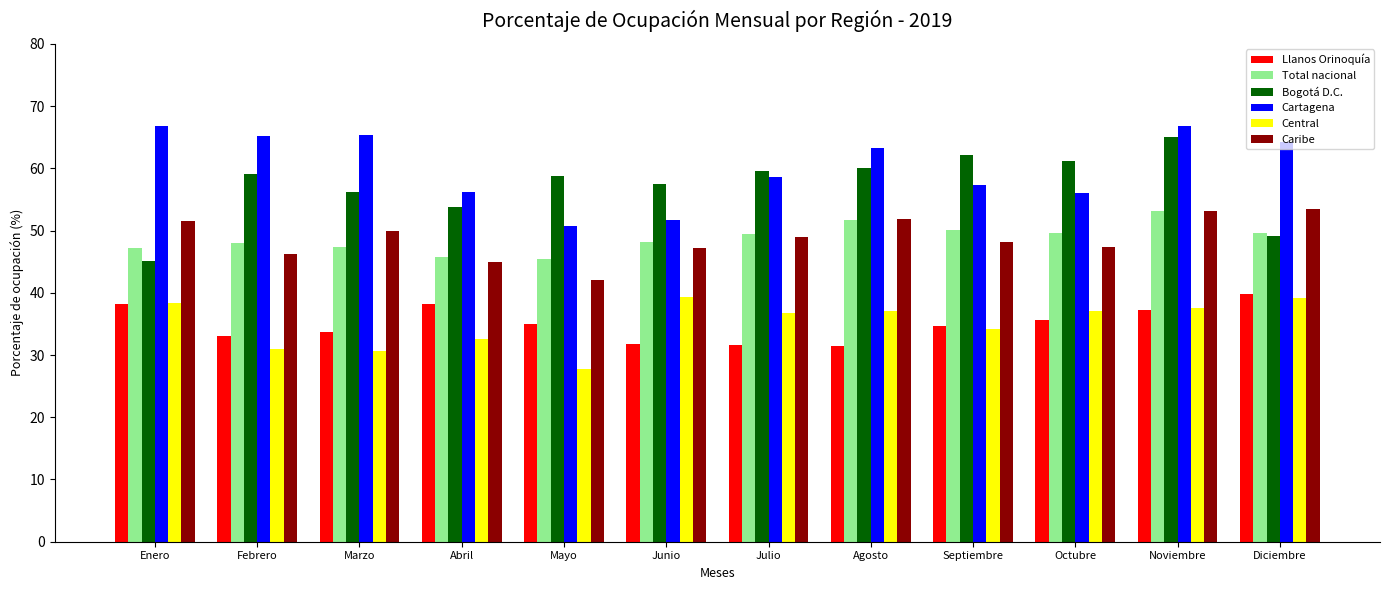

Is the value of Caribe at Julio greater than the value of Cartagena at Agosto?

No